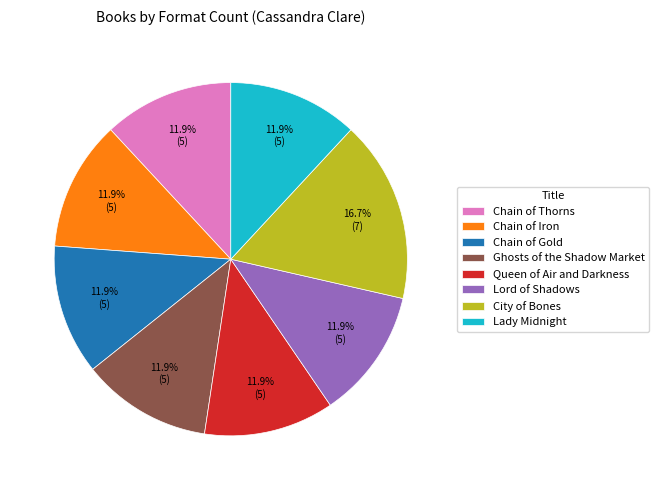

To the nearest percent, what portion does Lord of Shadows represent?

12%